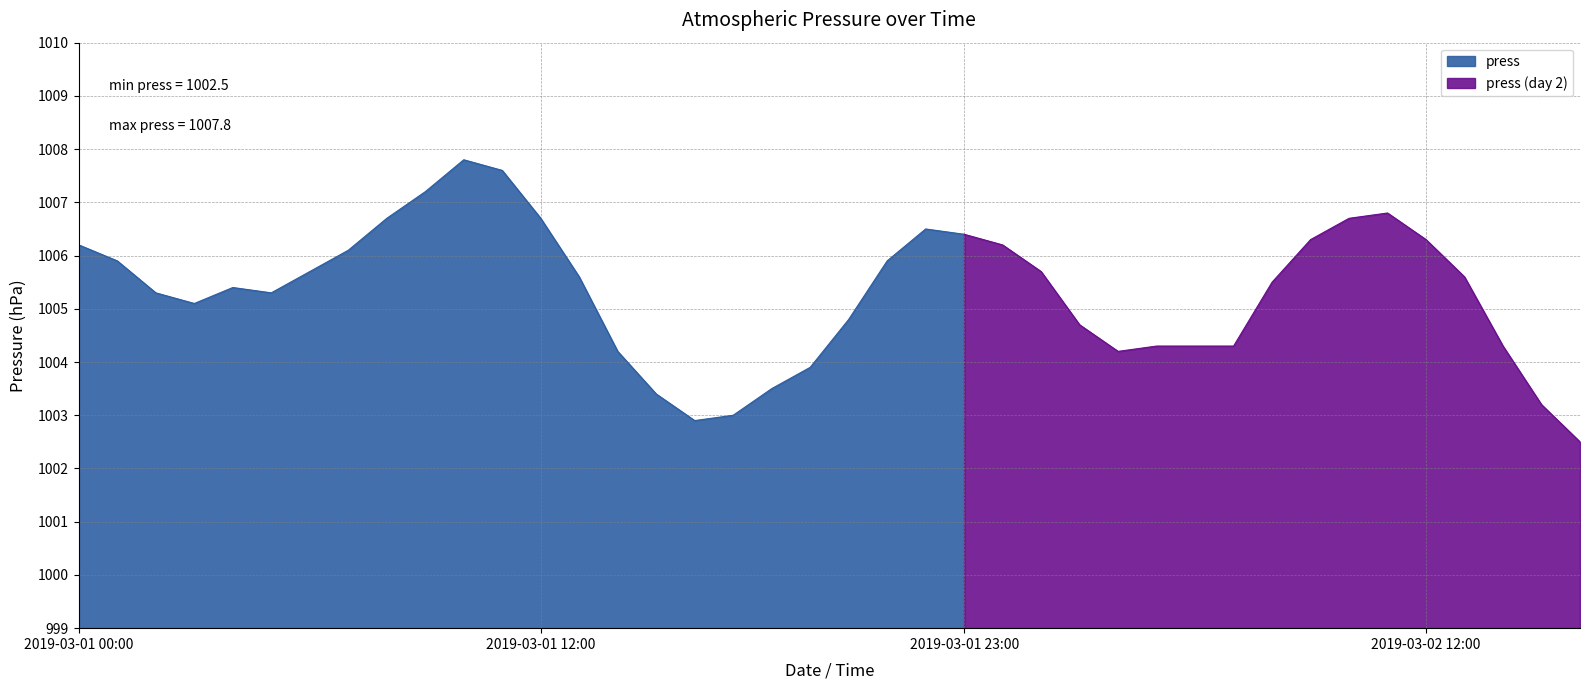

How many values are below 1005?

15